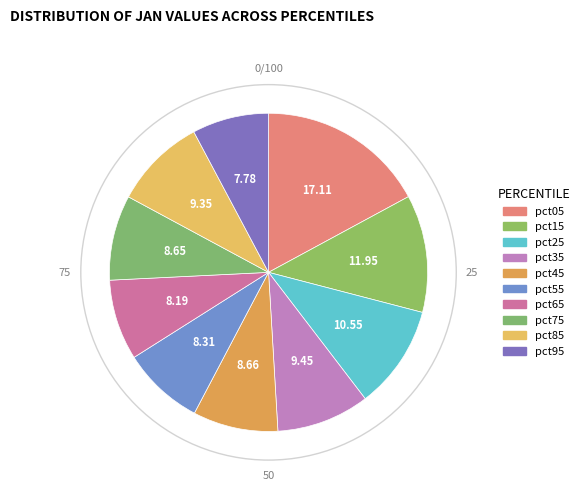

Does pct05 account for over 50% of the chart?

No